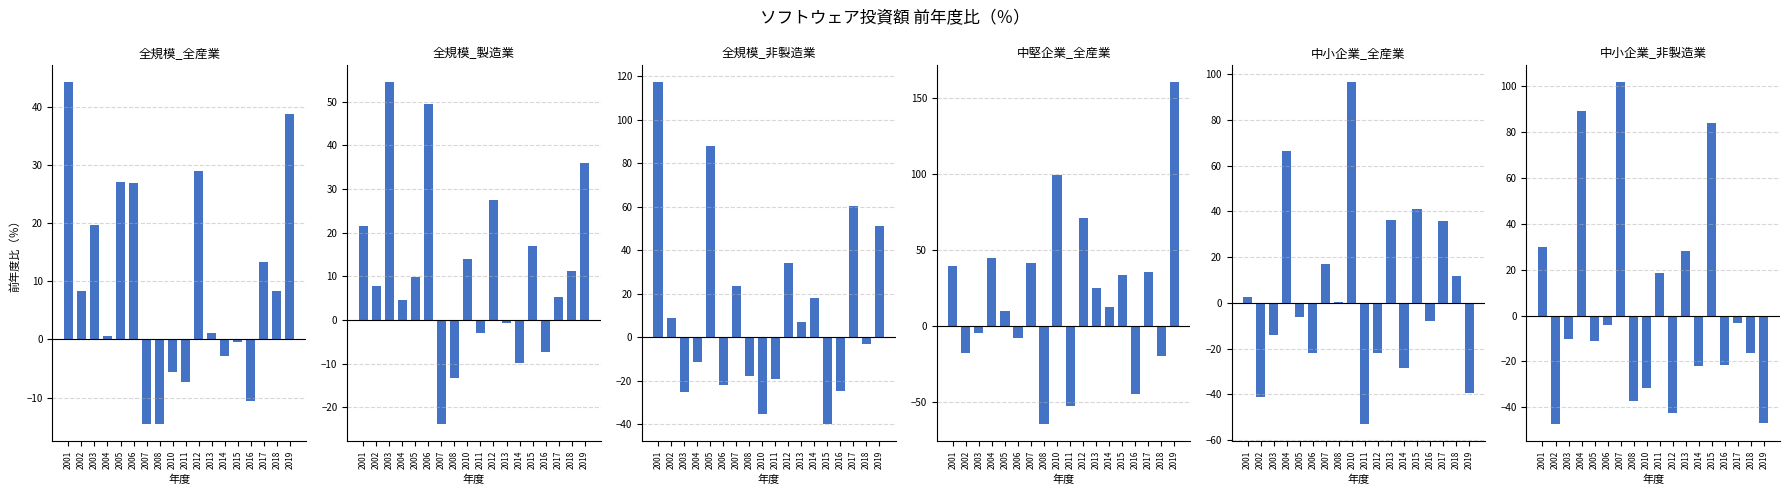

How many negative values does the 中堅企業_全産業 series have?

7